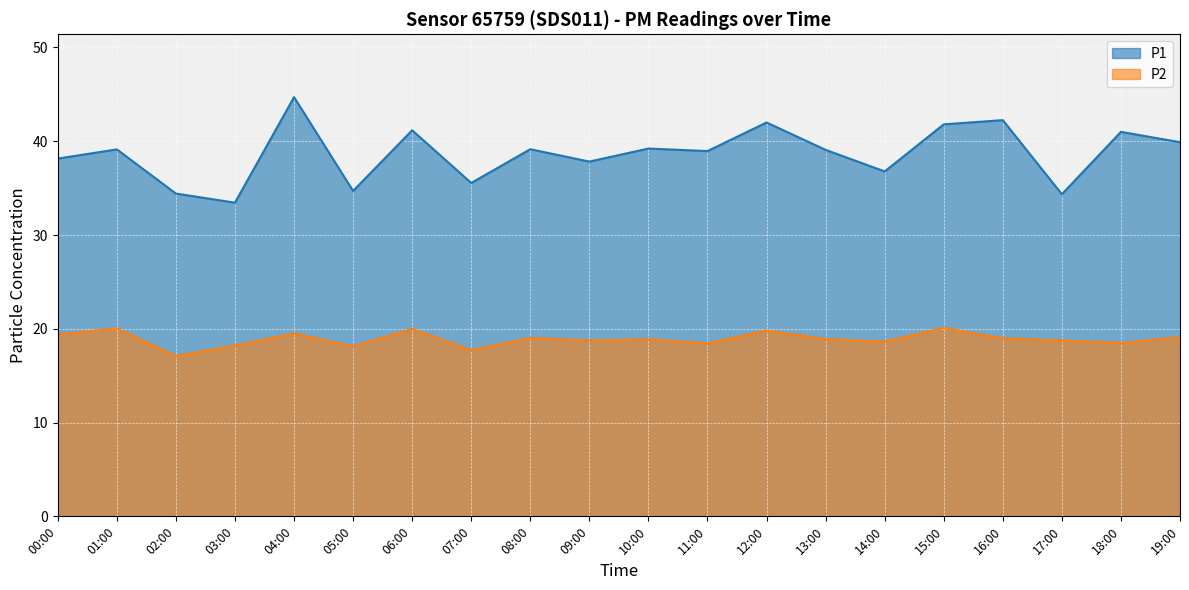

How many series are shown in this chart?

2